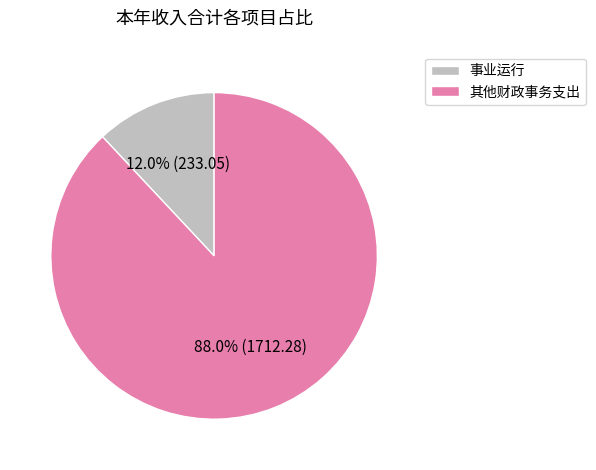

To the nearest percent, what is the difference between the 其他财政事务支出 and 事业运行 slice percentages?

76%